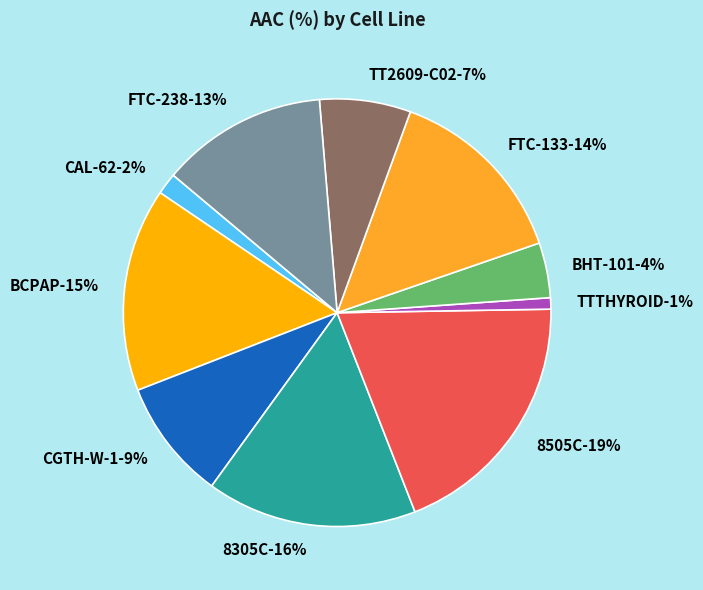

True or false: FTC-238 accounts for 21% of the total.

False